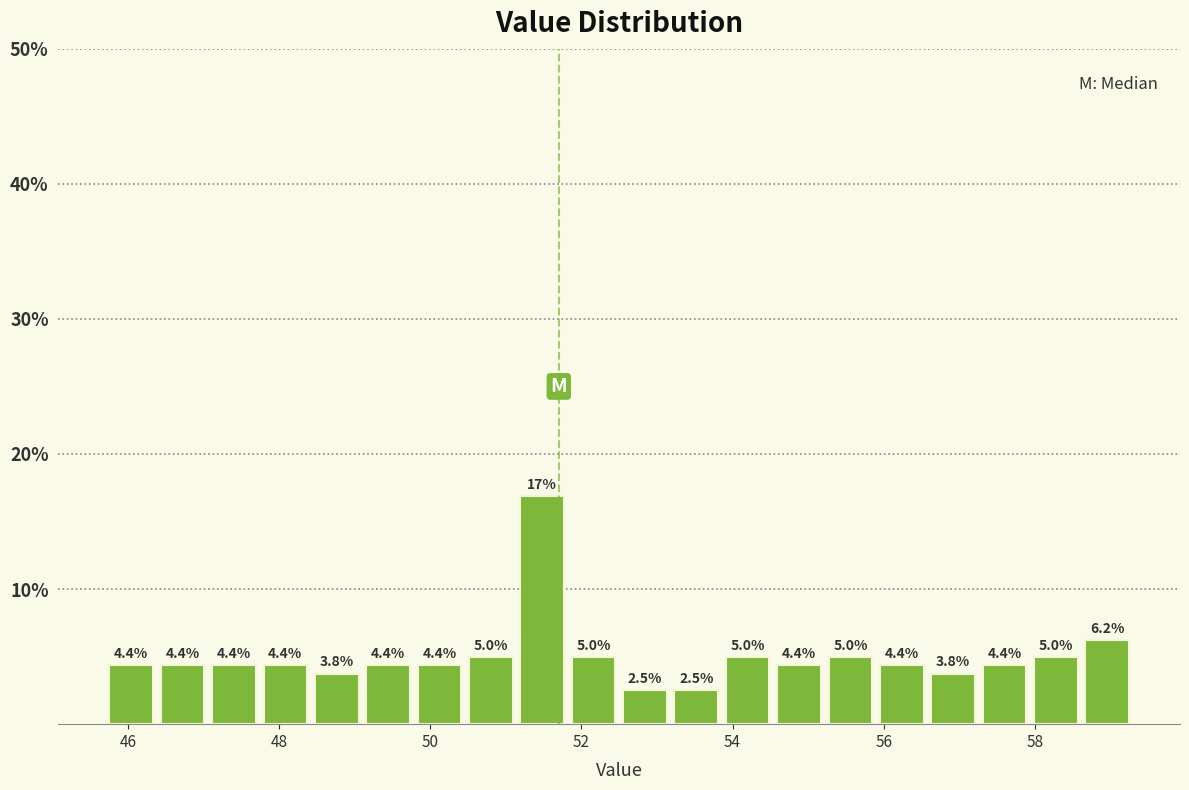

Read against the x-axis, roughly where is the centre of the tallest bar?

51.4